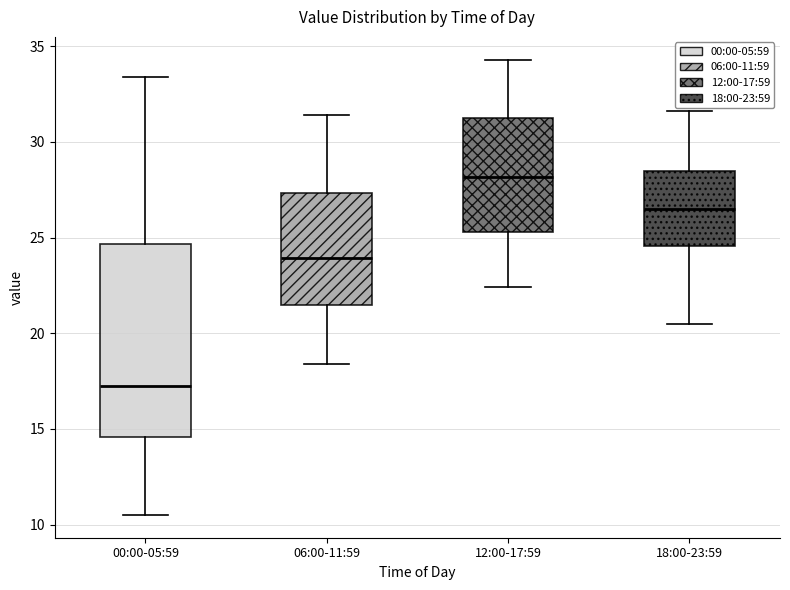

Where does the upper whisker of the box for 06:00-11:59 end on the y-axis? The values are not printed on the chart, so give them approximately, as read against the axis.

31.5